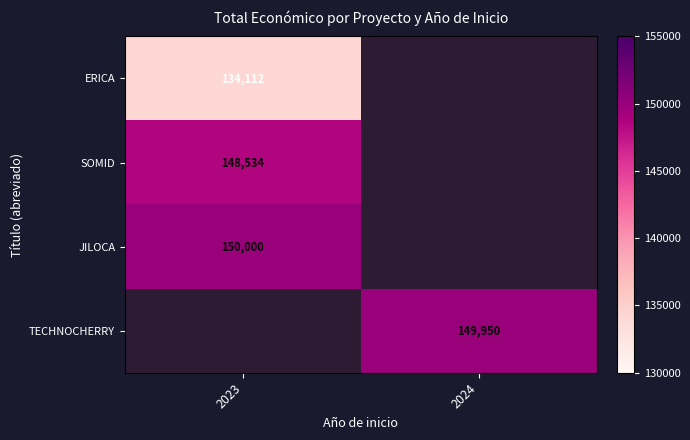

The value of ERICA at 2023 is 184218. True or false?

False